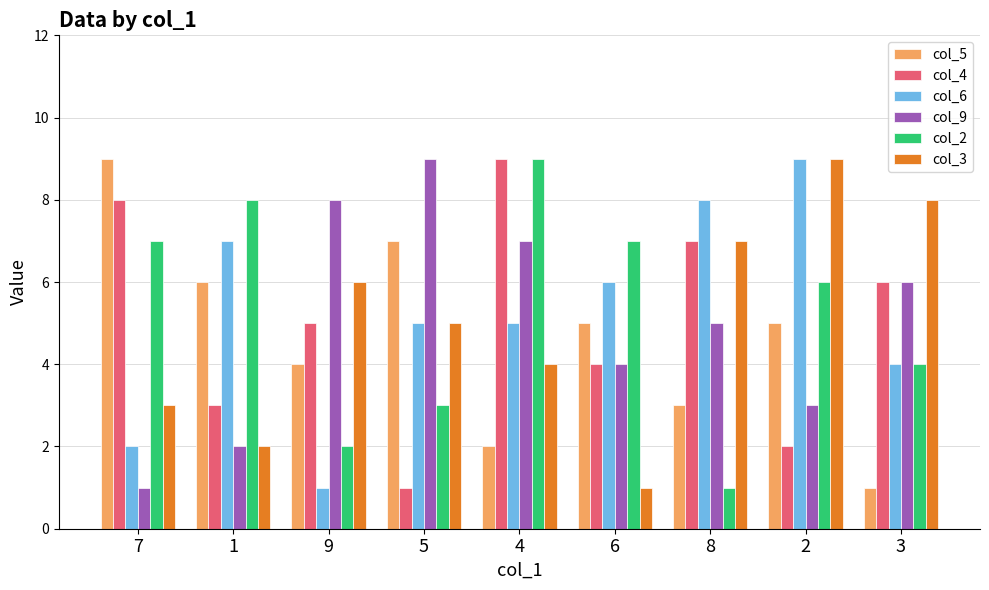

Is the value of col_3 at 3 greater than the value of col_4 at 4?

No